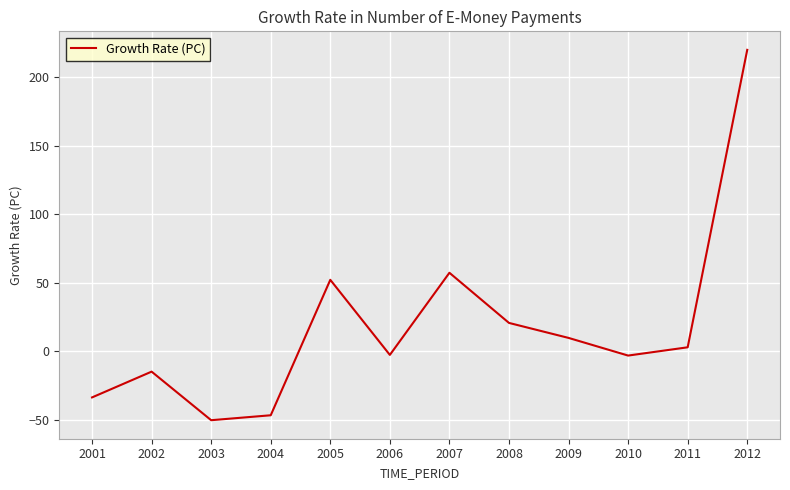

Between 2001 and 2007, which is larger?

2007